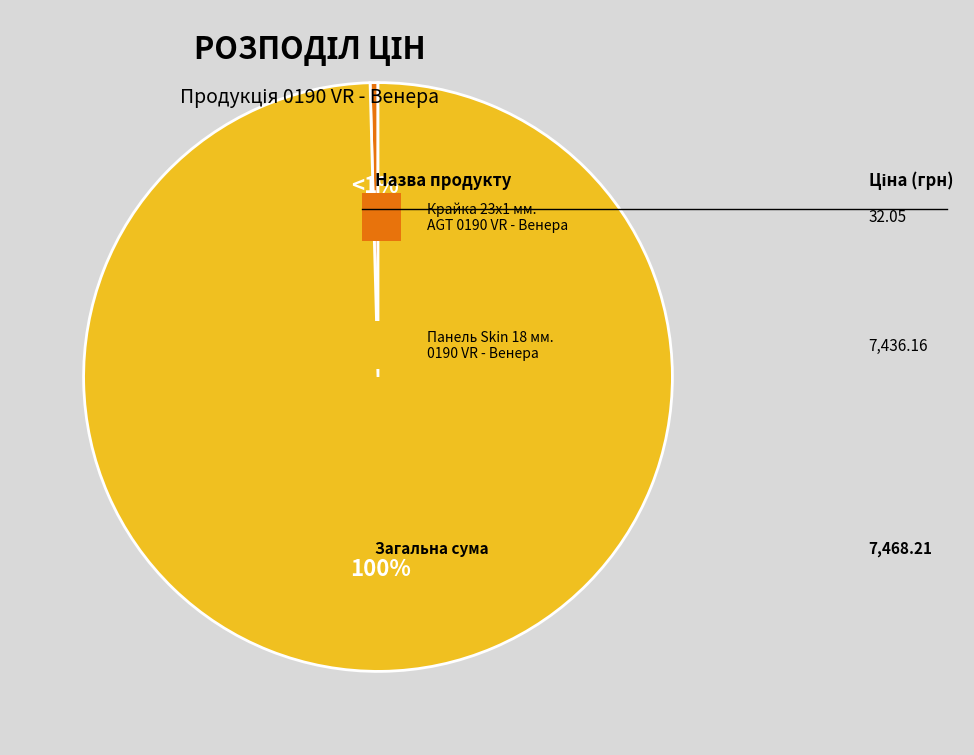

Which slice is the largest?

Панель Skin 18 мм. 0190 VR - Венера